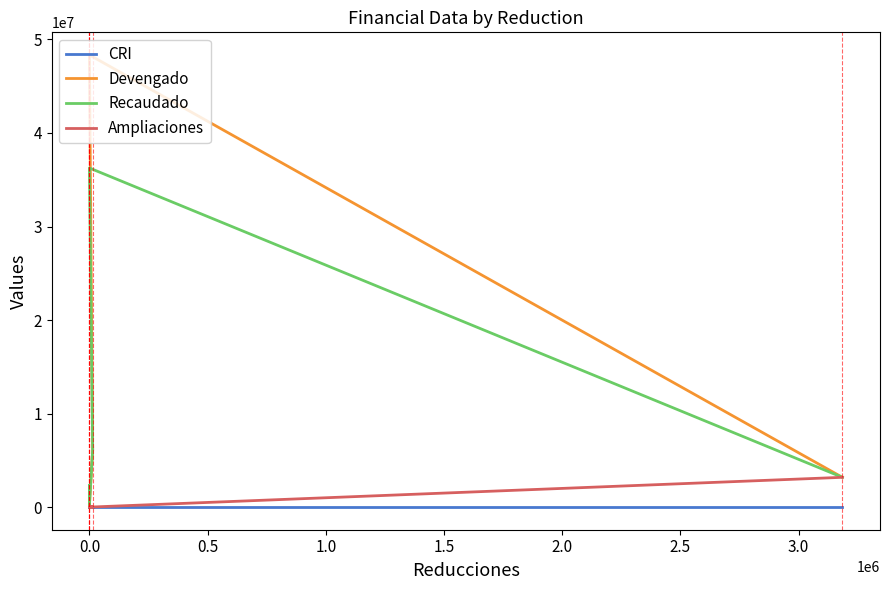

What is the greatest value displayed?

48342024.0